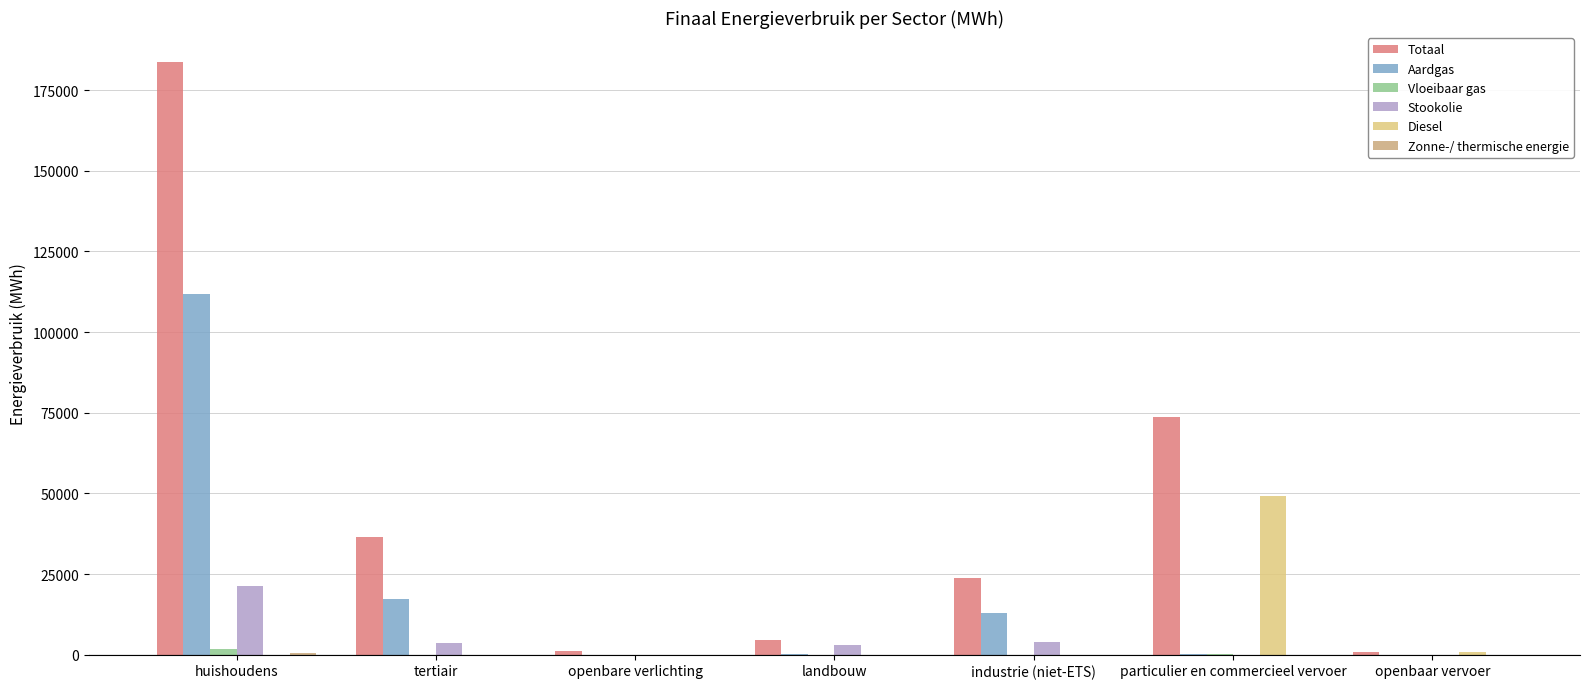

How many data points in Diesel are above 0?

2